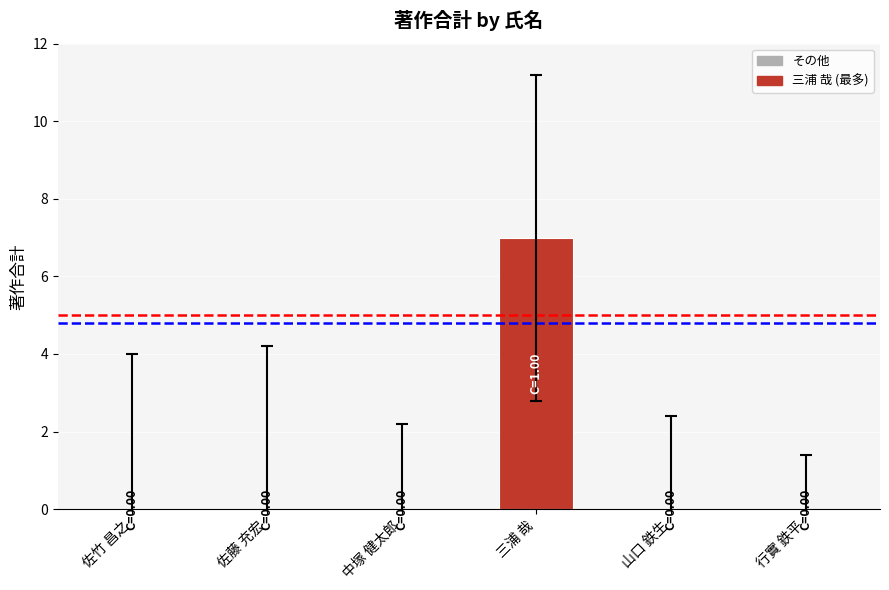

Which label corresponds to the largest value in the chart?

三浦 哉